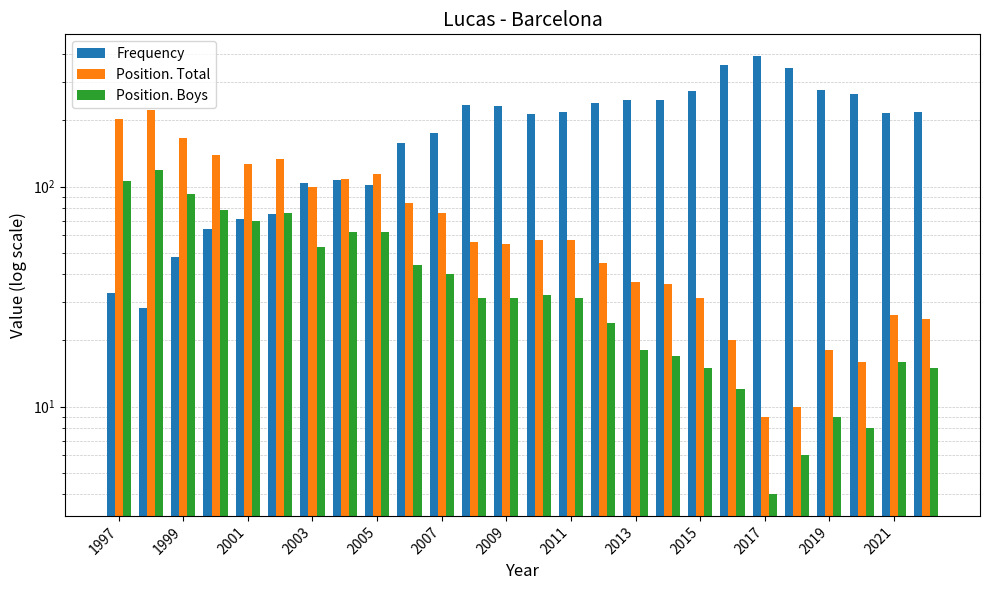

Reading left to right, list all the values displayed in this chart.

Frequency: 33	28	48	64	71	75	104	107	102	158	175	234	232	214	218	239	248	248	273	357	392	346	276	265	217	218
Position. Total: 204	224	166	139	127	134	100	108	114	84	76	56	55	57	57	45	37	36	31	20	9	10	18	16	26	25
Position. Boys: 106	119	93	78	70	76	53	62	62	44	40	31	31	32	31	24	18	17	15	12	4	6	9	8	16	15